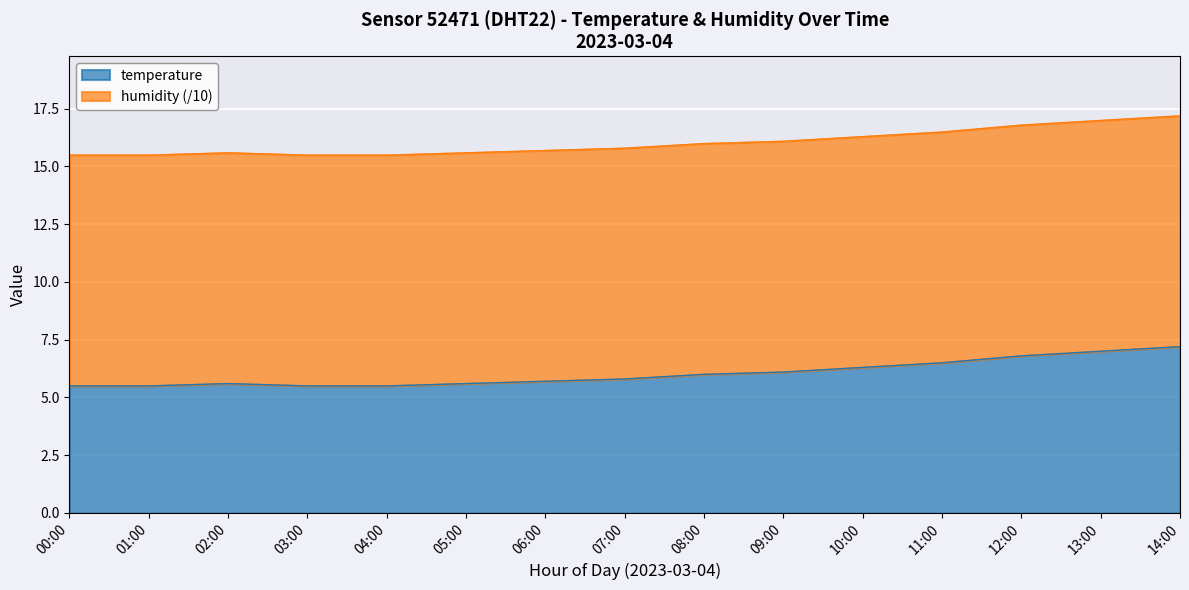

Which label corresponds to the smallest value in the chart?

00:00